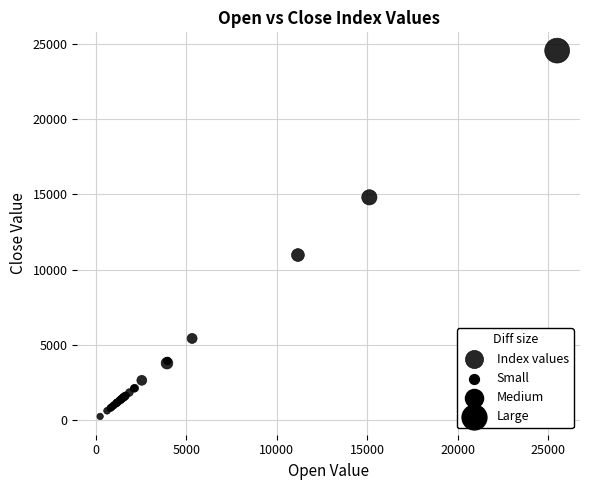

What Y value in the scatter plot is closest to 12398?

10968.7